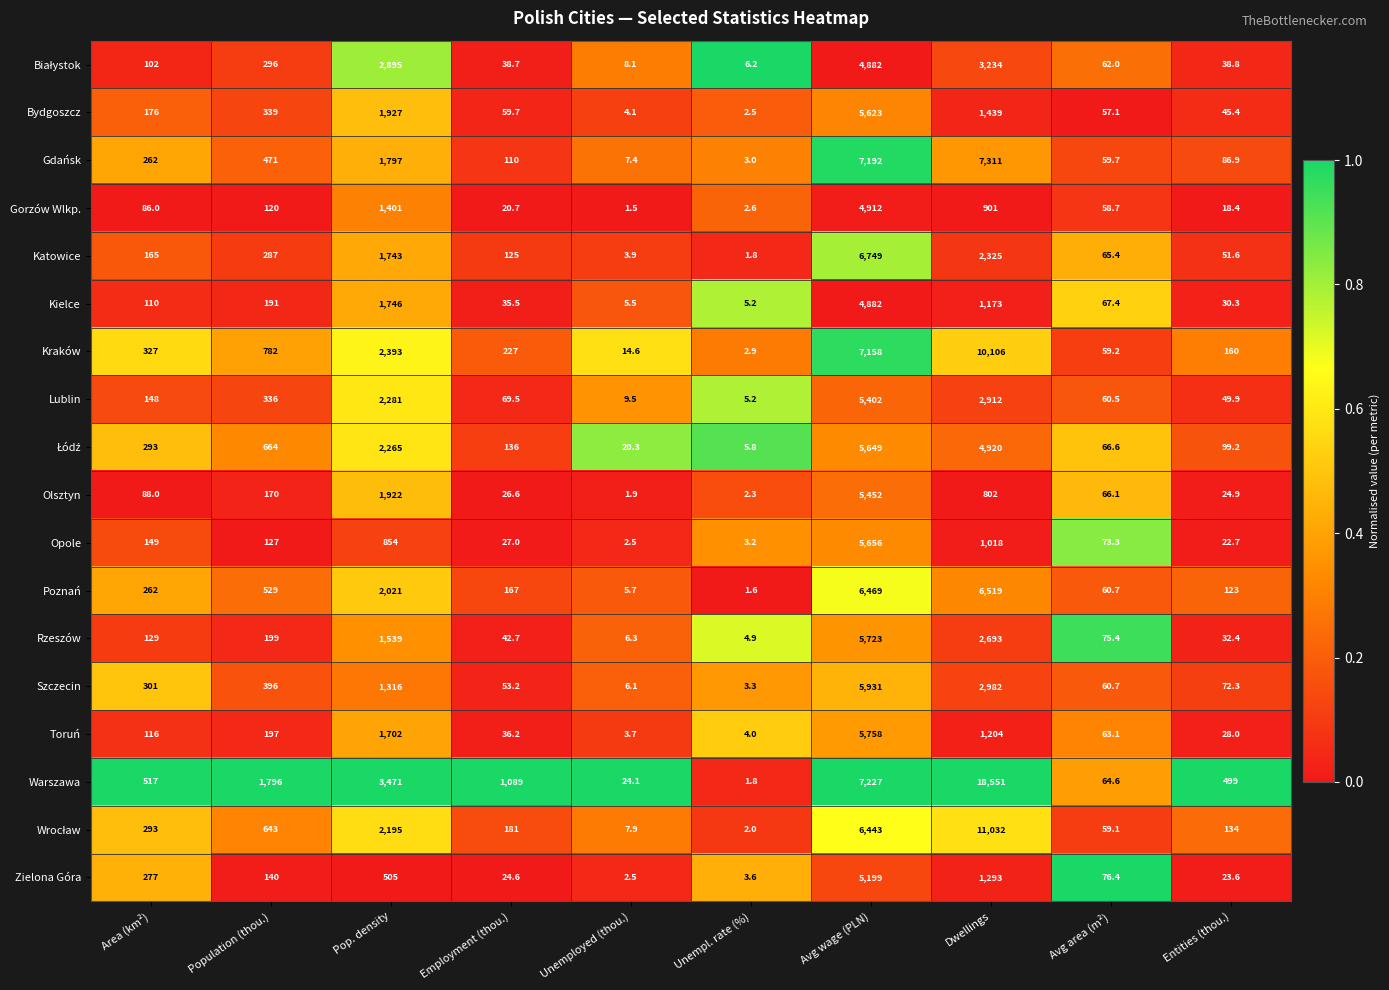

What is the total value across all series at Area (km²)?

3801.0